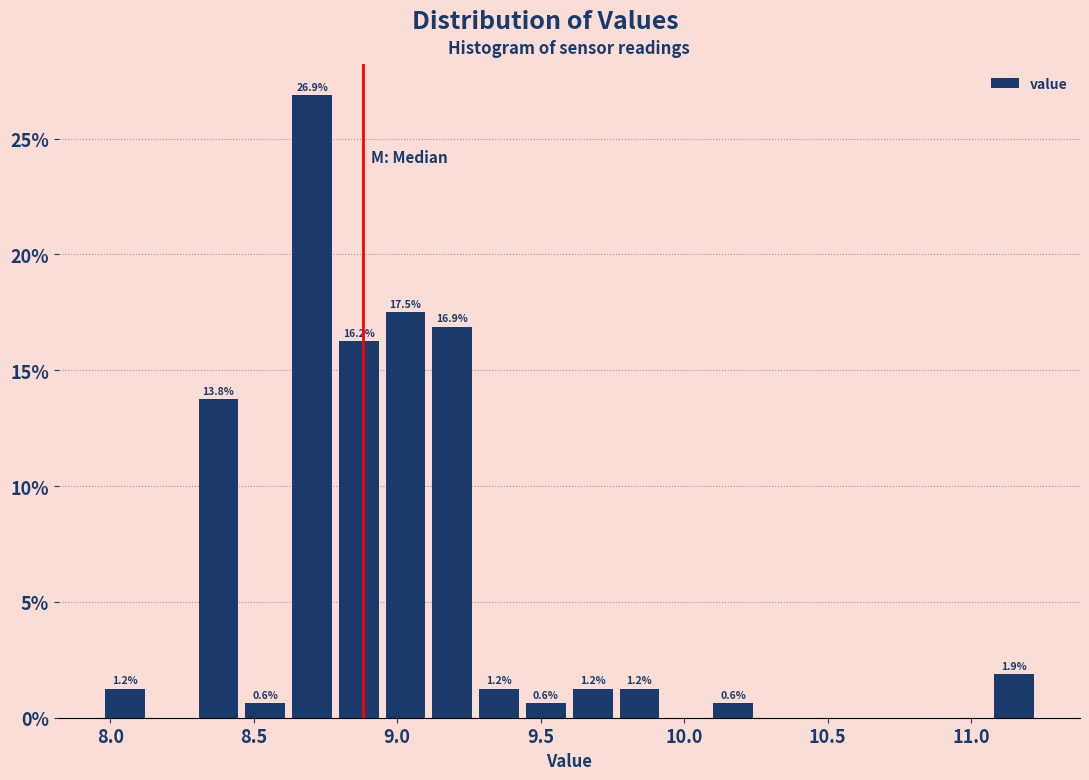

Read against the x-axis, roughly where is the centre of the tallest bar?

8.70